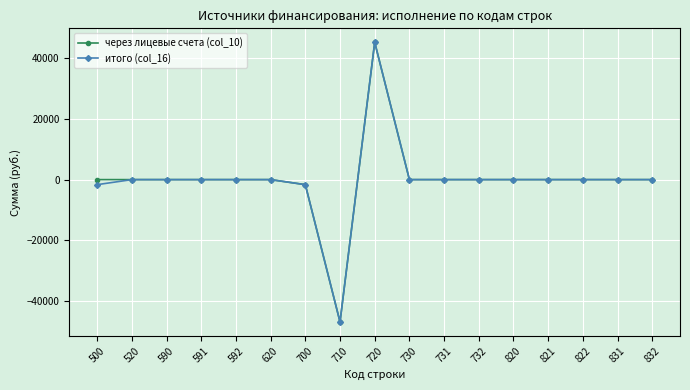

What are all the series names shown in the legend?

через лицевые счета (col_10), итого (col_16)